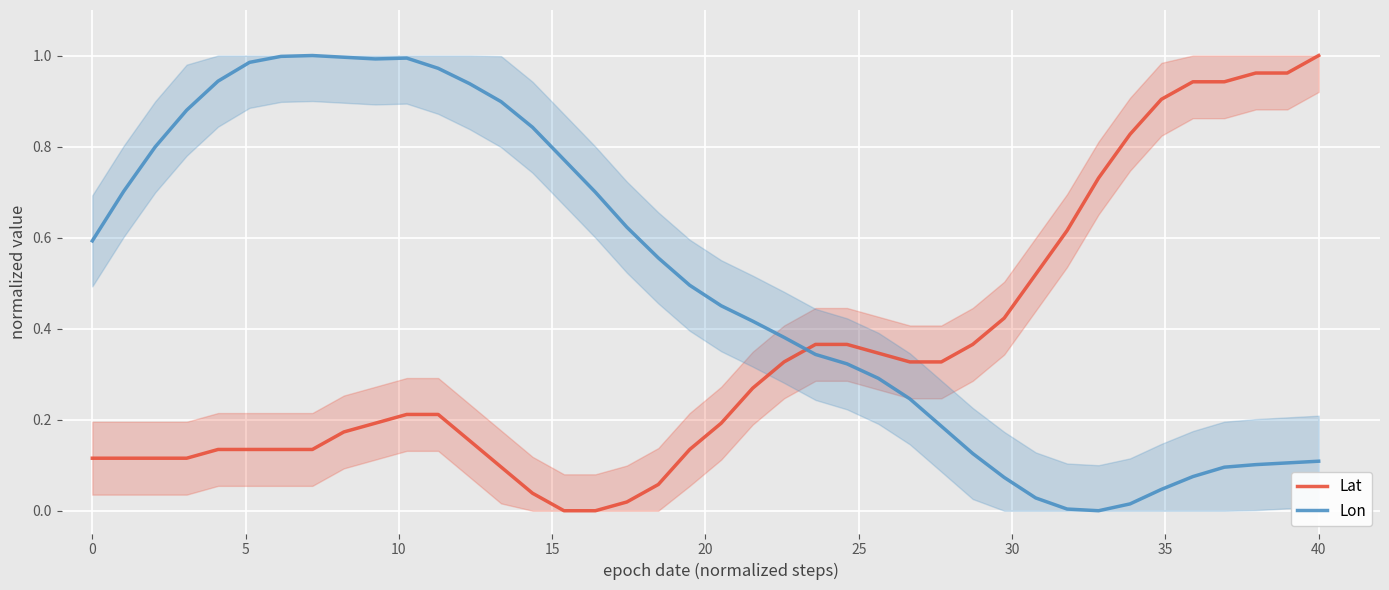

At which label does Lat reach its peak?

40